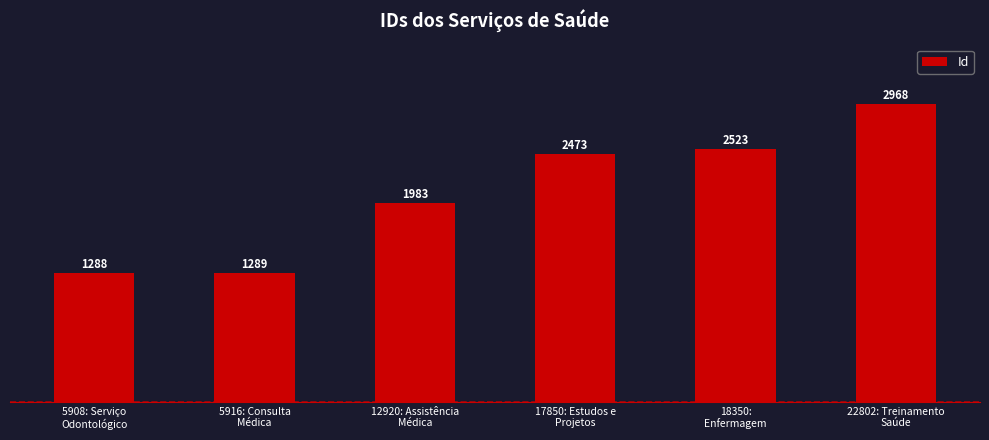

Which category has the lowest value across all series?

5908: Serviço
Odontológico